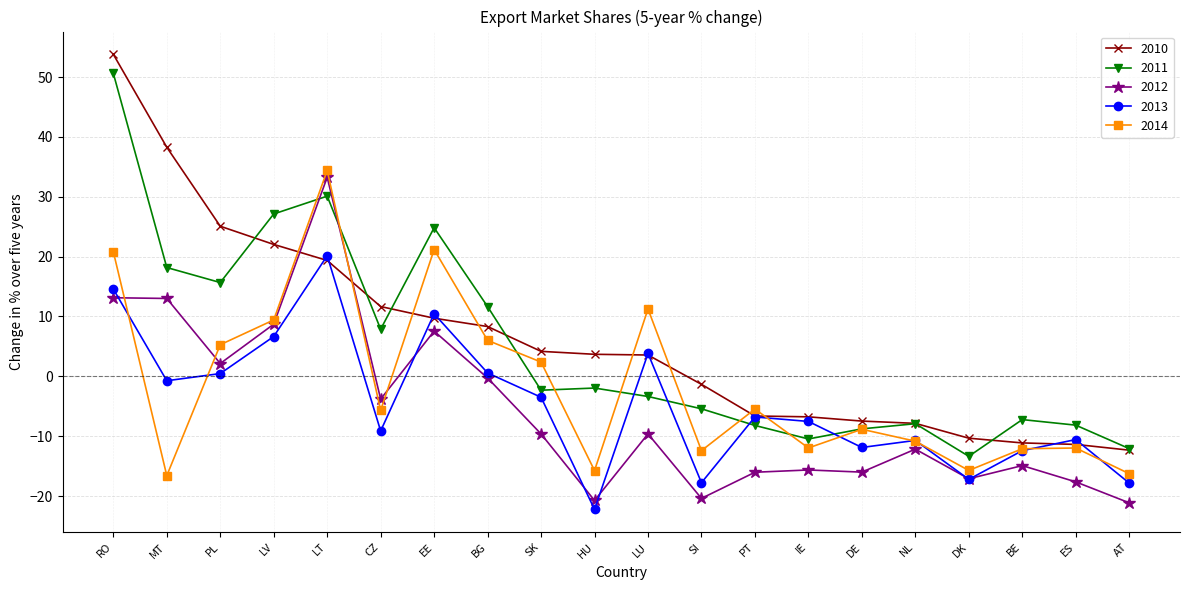

What value does the 2012 series have at SI?

-20.4